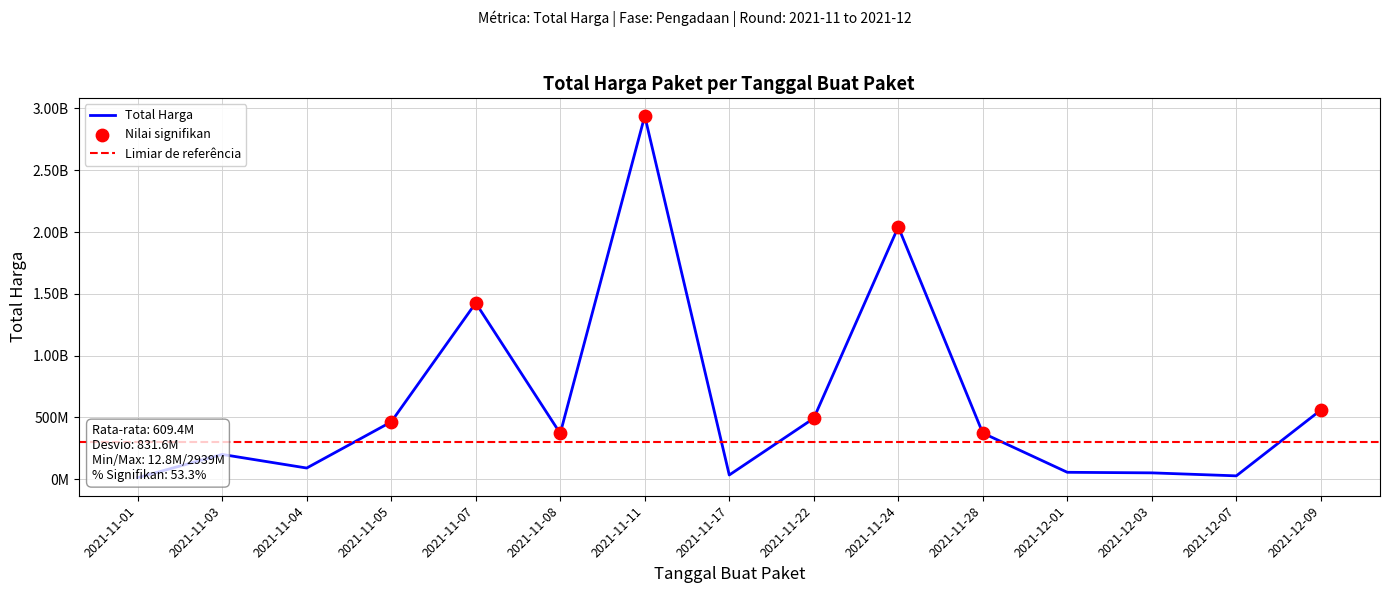

Approximately how many times larger is the value at 2021-11-28 compared to 2021-11-22?

0.8